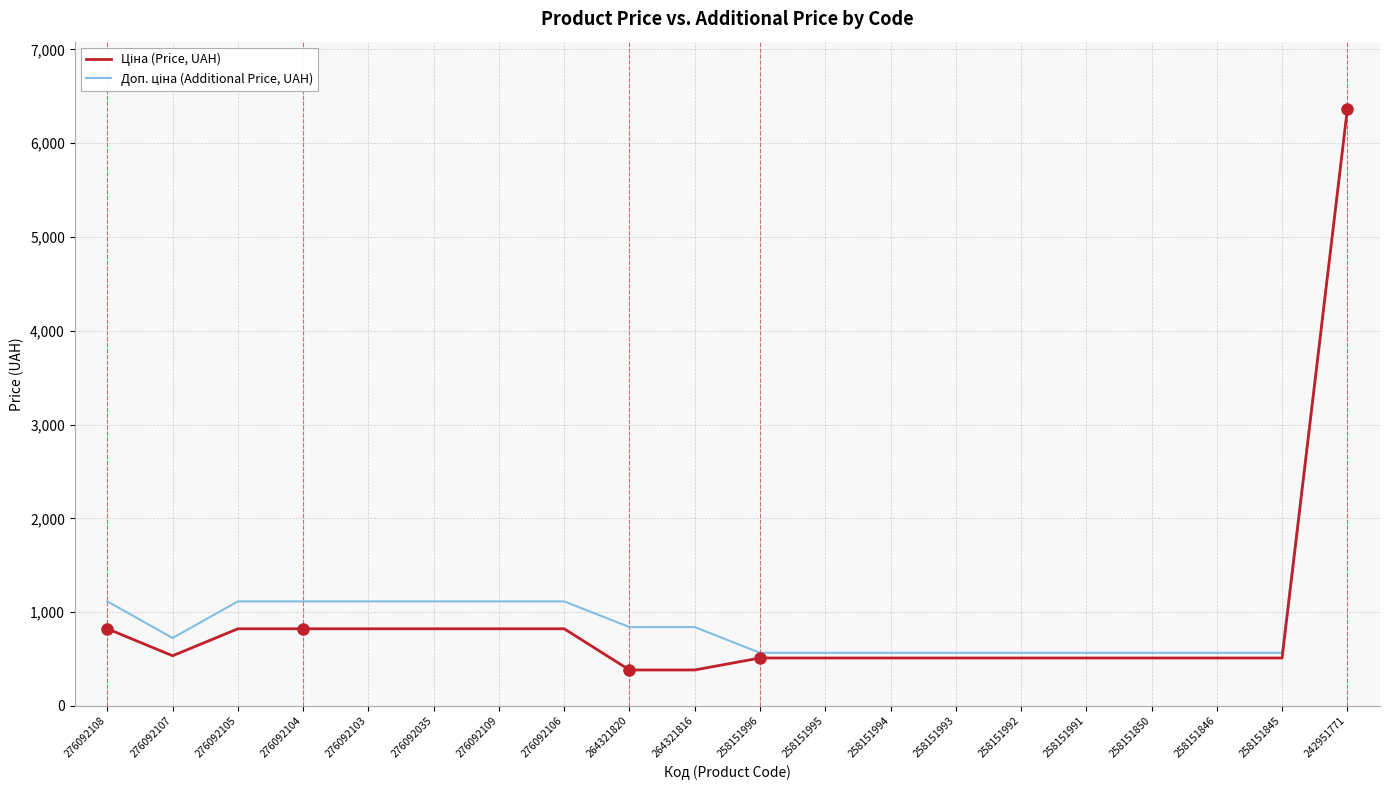

Which label corresponds to the largest value in the chart?

242951771